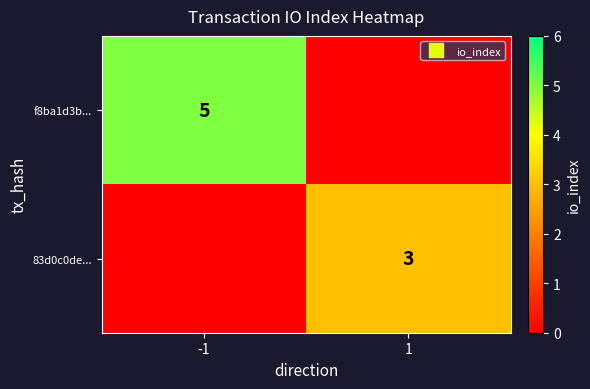

Is the value of 83d0c0de... at -1 greater than the value of f8ba1d3b... at 1?

No